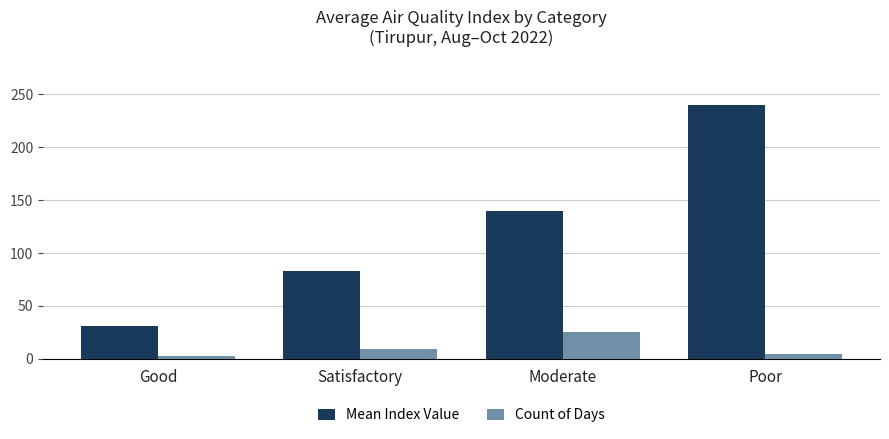

Which series has the largest total across all categories?

Mean Index Value